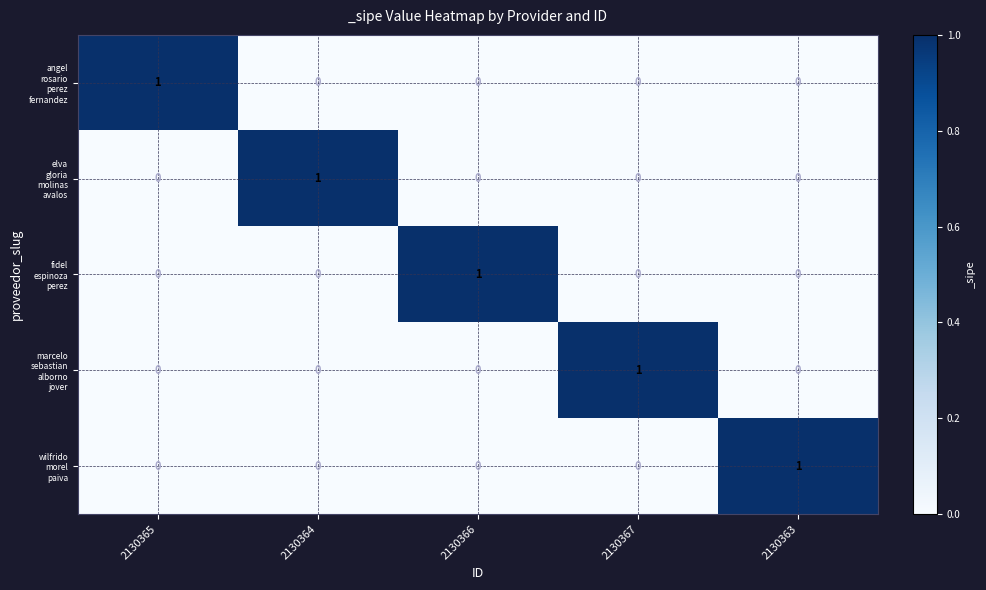

At how many categories does at least one series exceed 0?

5